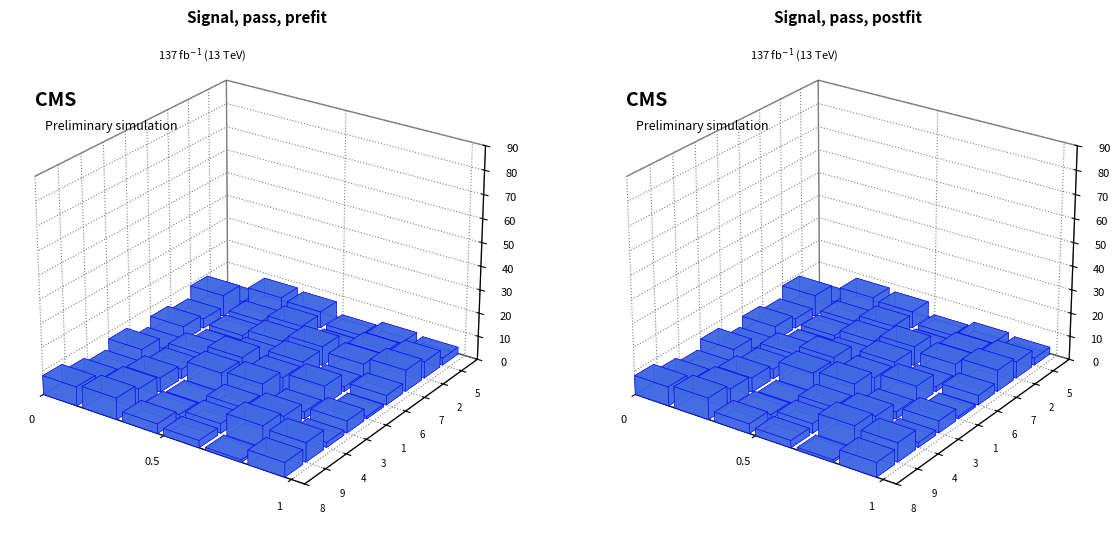

Does the chart contain any negative values?

No